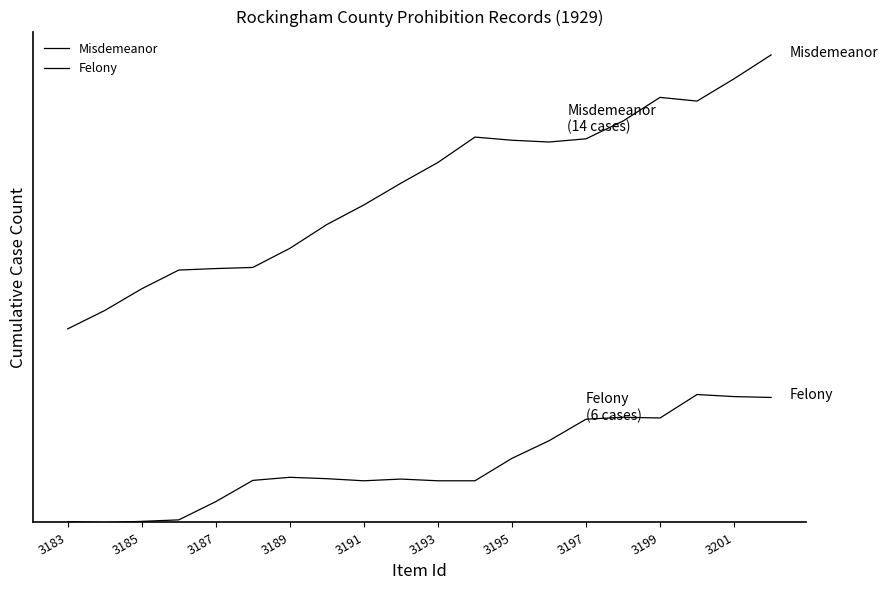

Does the chart display data point markers on the line(s)?

No